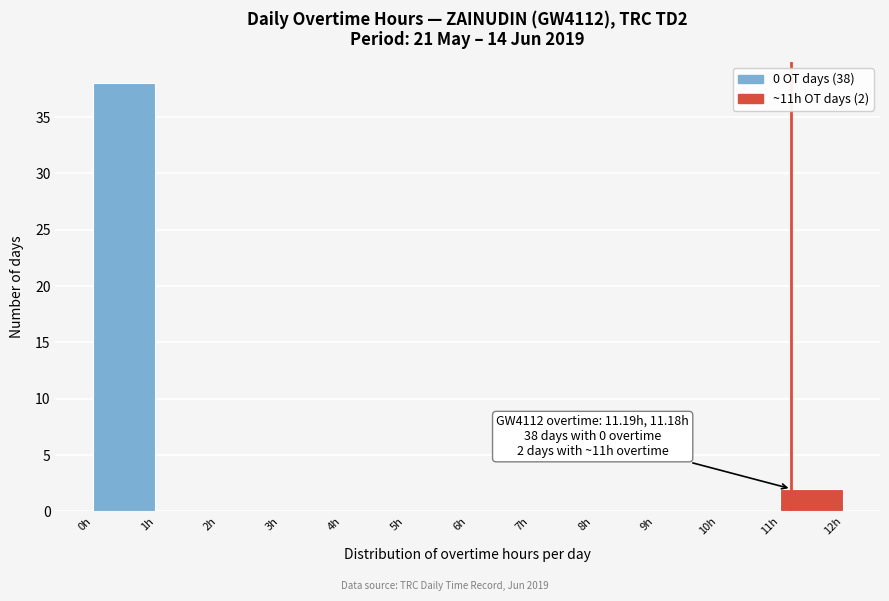

Which range on the x-axis has the tallest bar?

0 to 1